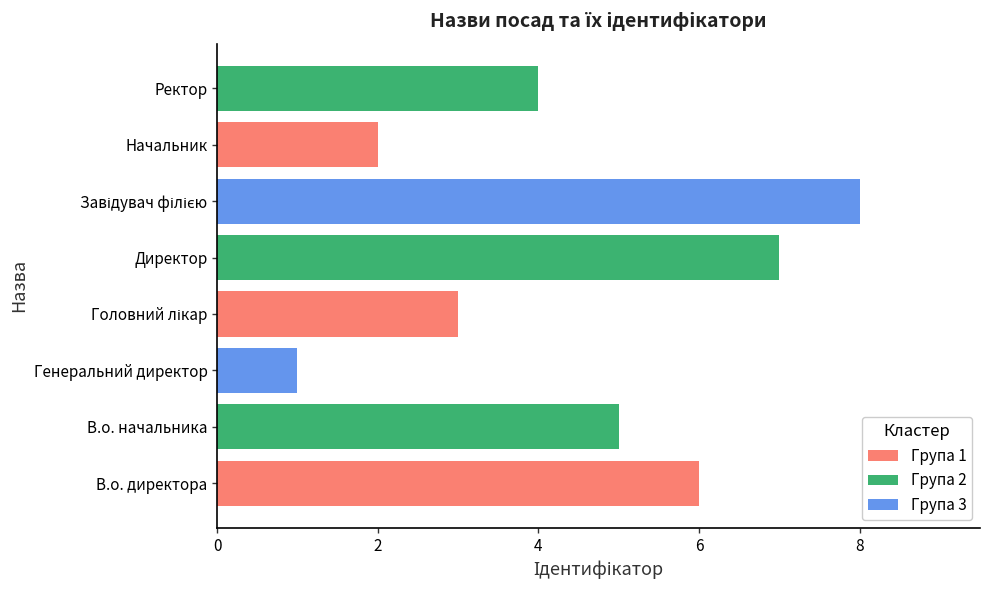

Reading bottom to top, list all the values displayed in this chart.

6	5	1	3	7	8	2	4